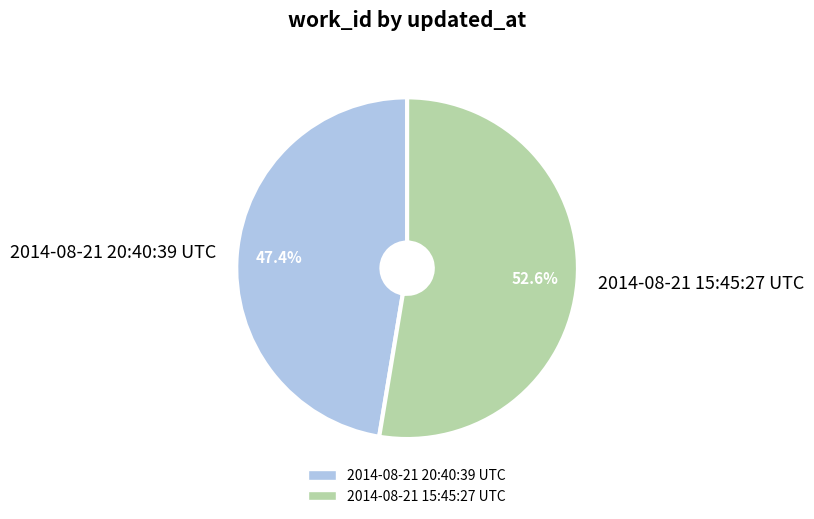

What percentage do 2014-08-21 20:40:39 UTC and 2014-08-21 15:45:27 UTC together represent?

100.0%